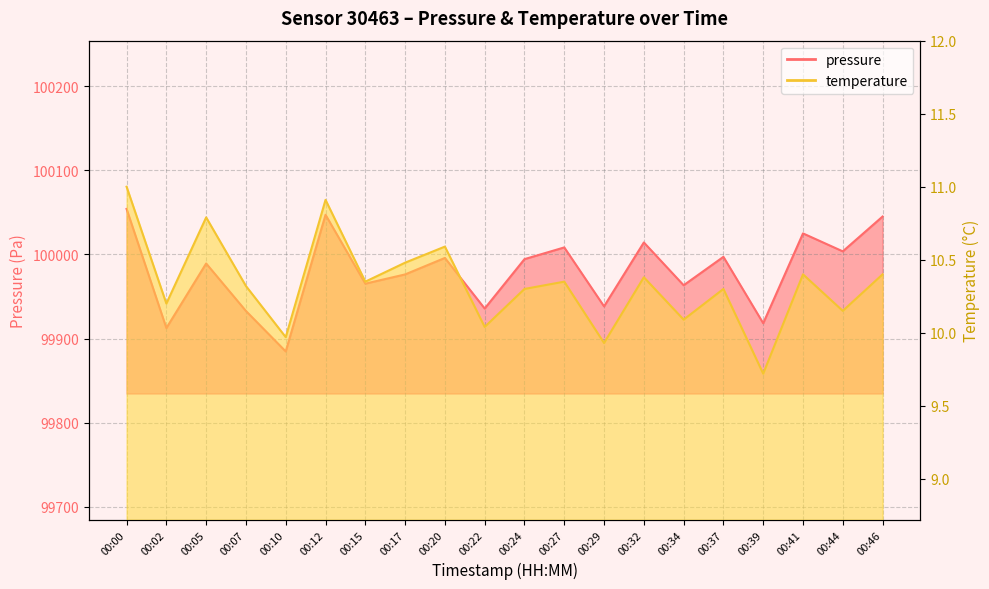

Which has a higher value, 00:15 or 00:05?

00:05